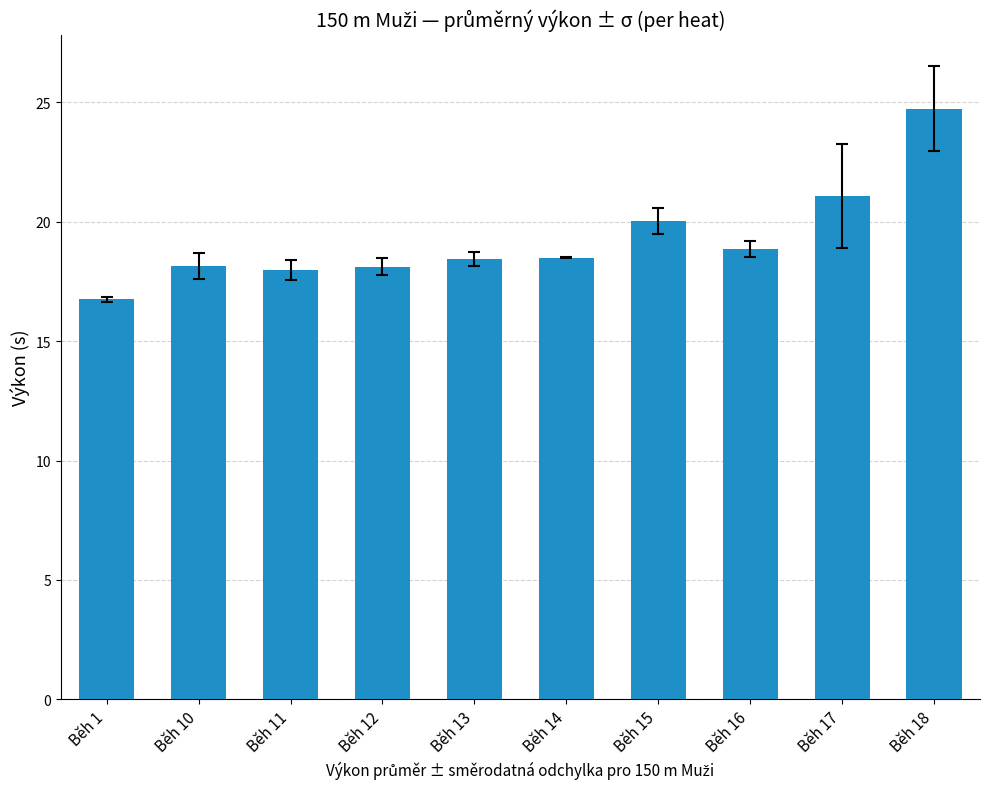

What is the value of the 2nd bar from the left?

18.1